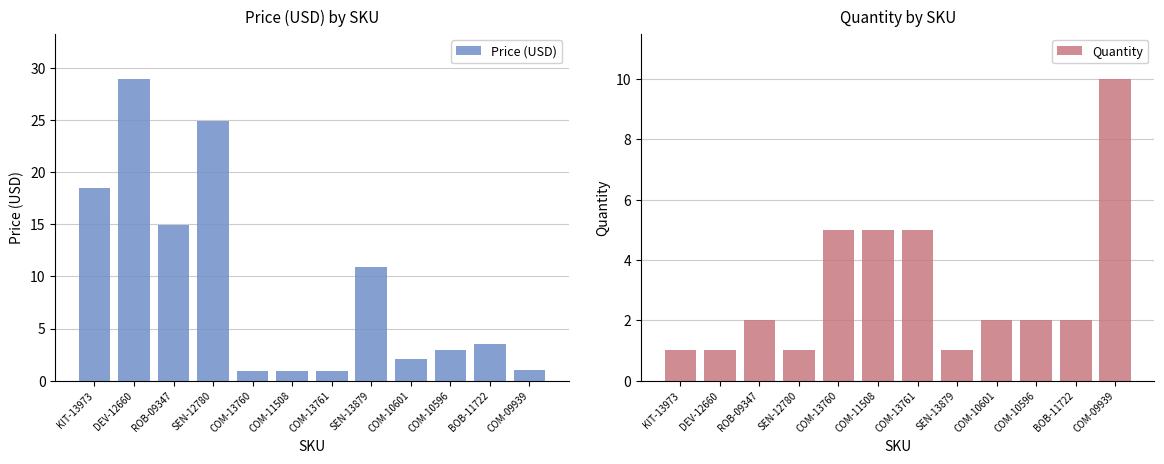

List the labels in order of Price (USD) value, smallest first.

COM-13760, COM-11508, COM-13761, COM-09939, COM-10601, COM-10596, BOB-11722, SEN-13879, ROB-09347, KIT-13973, SEN-12780, DEV-12660